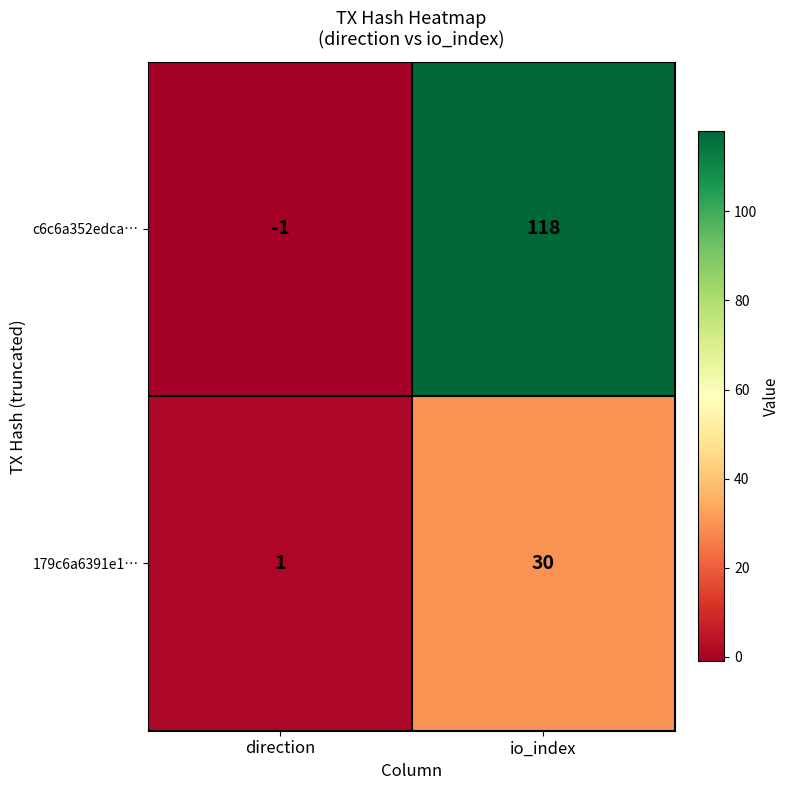

Reading left to right, what are all the values shown in this chart?

c6c6a352edca…: direction=-1	io_index=118
179c6a6391e1…: direction=1	io_index=30